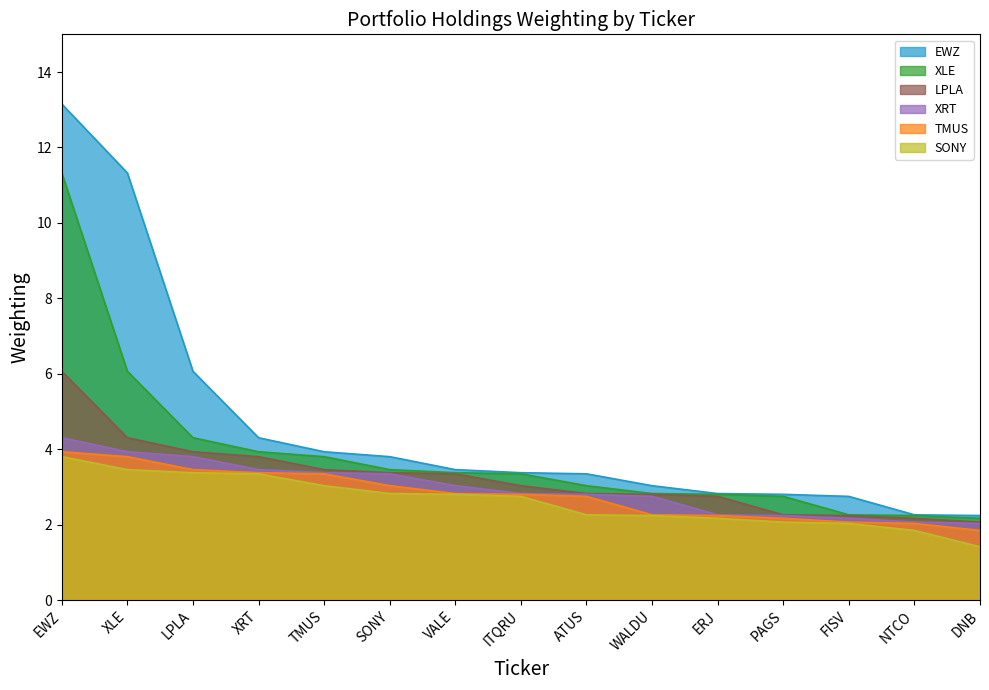

What is the sum of all XRT values?

44.4